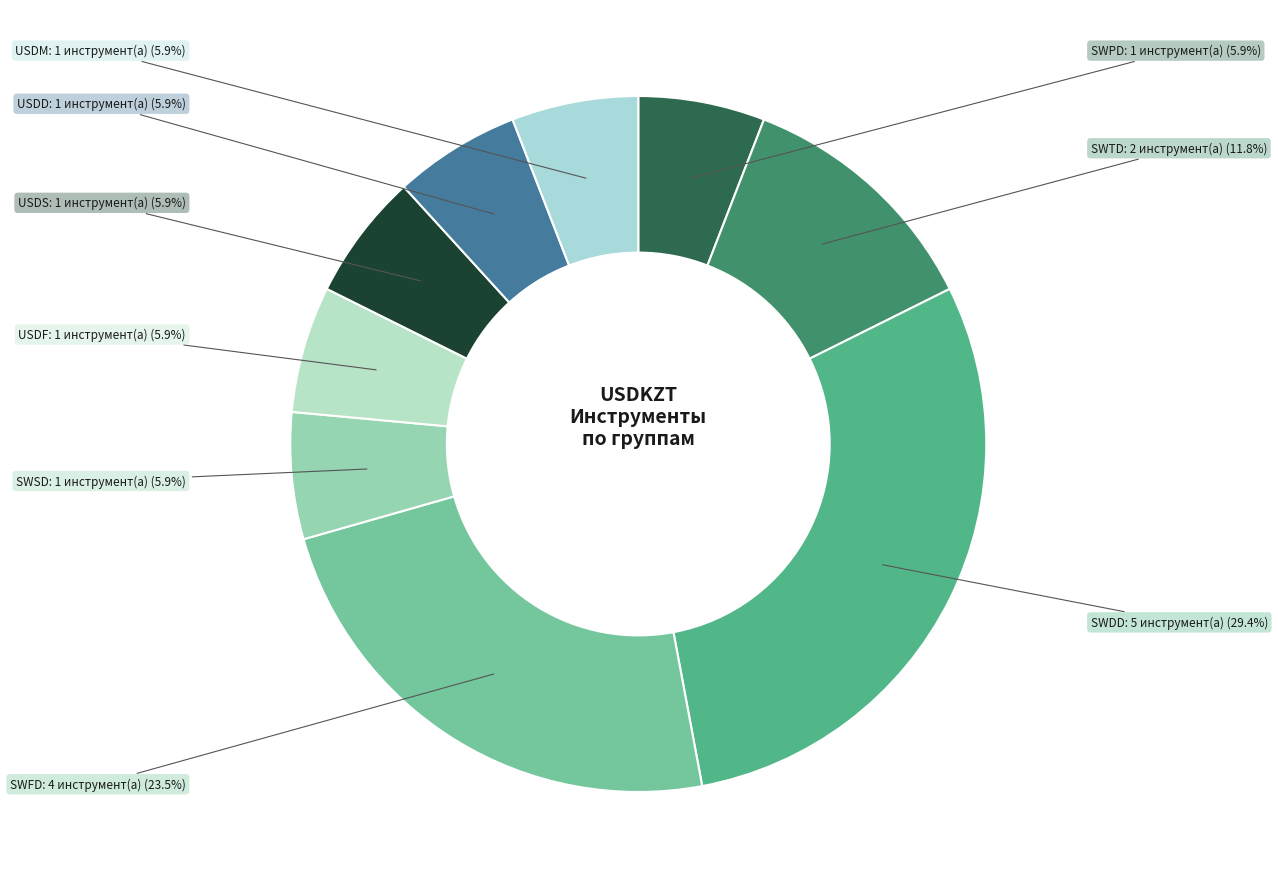

True or false: USDS accounts for 6% of the total.

True